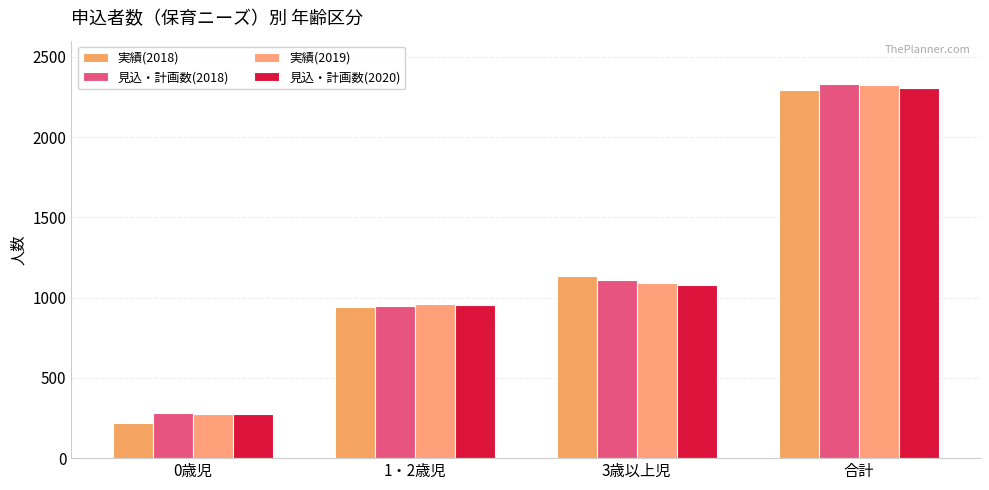

List the series in order of their overall mean, highest first.

見込・計画数(2018), 実績(2019), 見込・計画数(2020), 実績(2018)